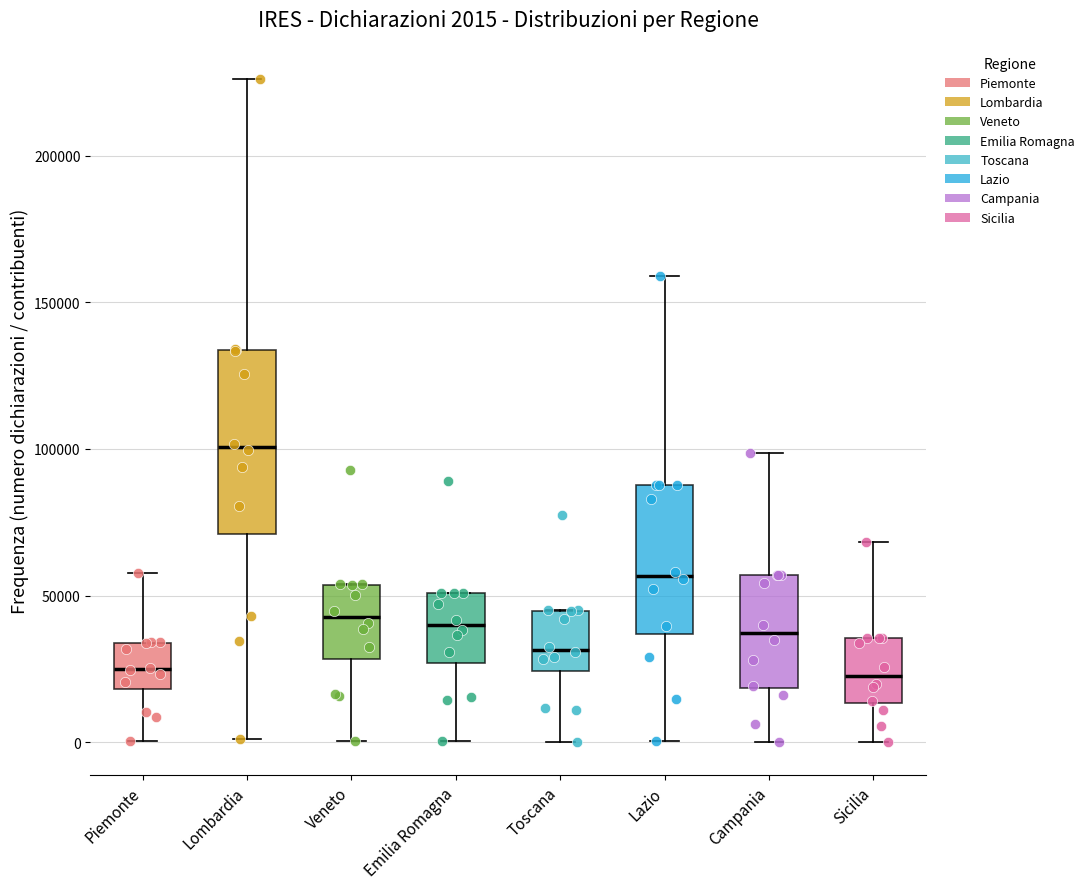

Which box has the highest median line?

Lombardia